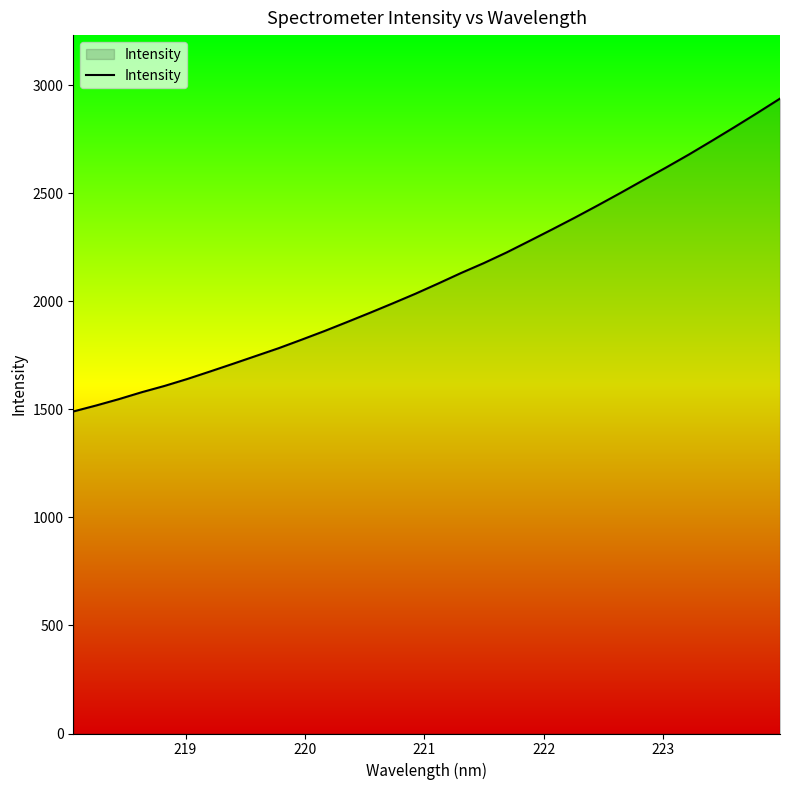

What is the greatest value displayed?

2938.2